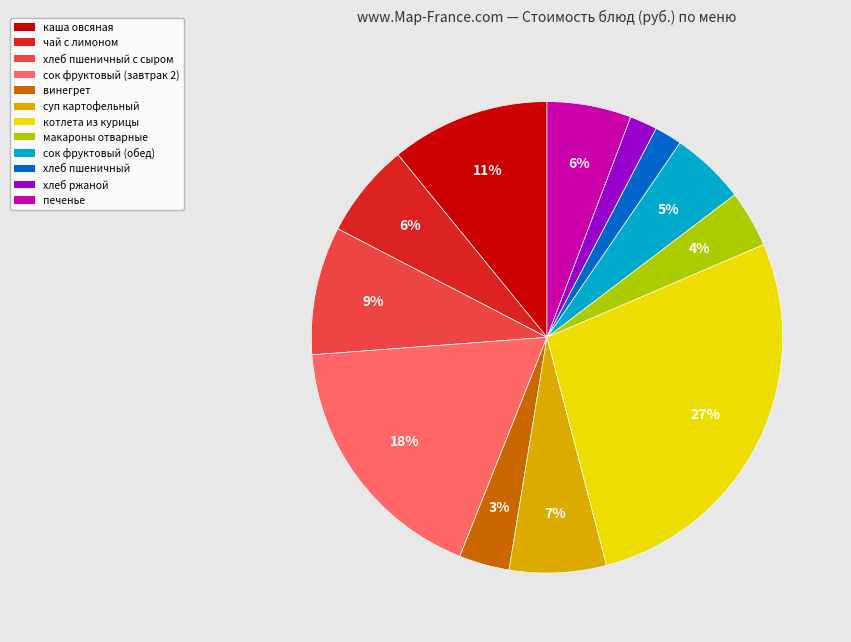

What percentage is the чай с лимоном slice, to the nearest percent?

6%